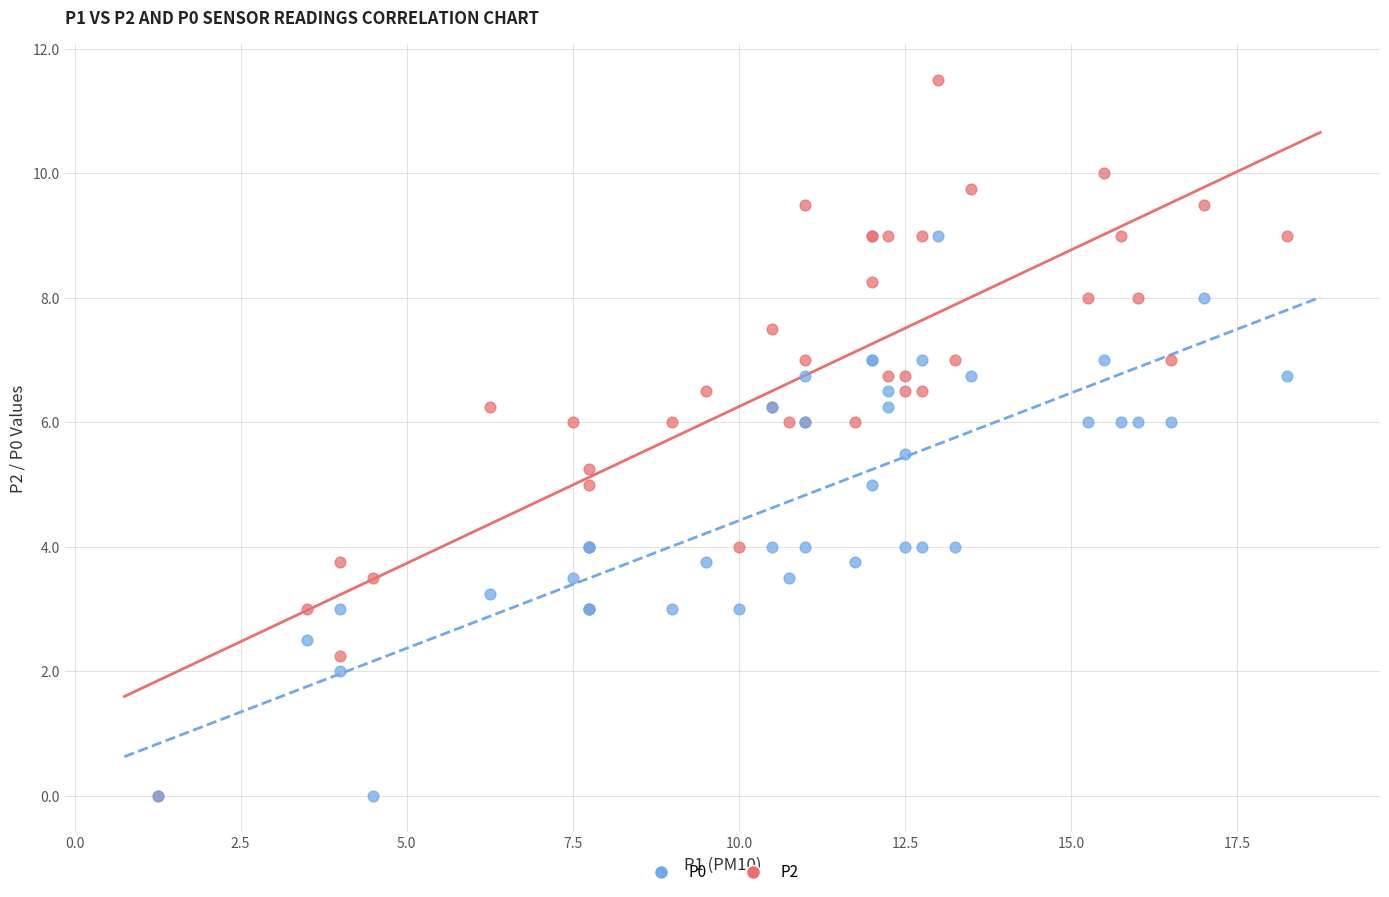

Which series has the largest Y range (max minus min)?

P2